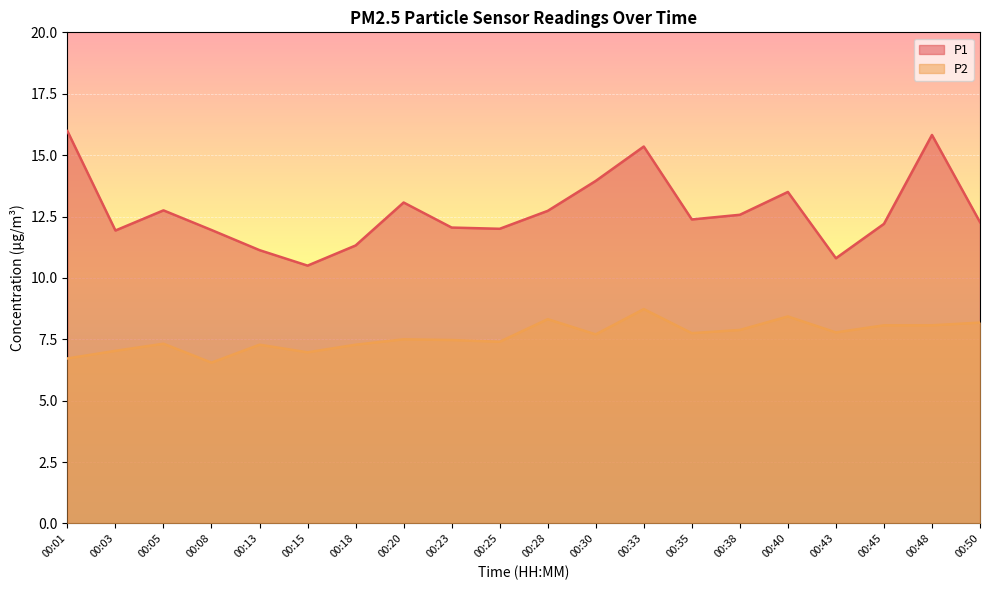

What are all the series names shown in the legend?

P1, P2